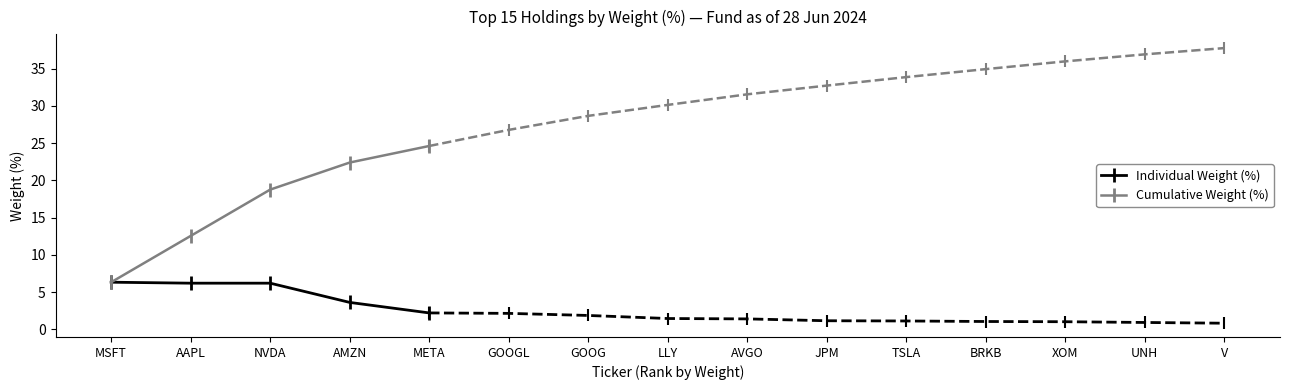

What are all the series names shown in the legend?

Individual Weight (%), Cumulative Weight (%)